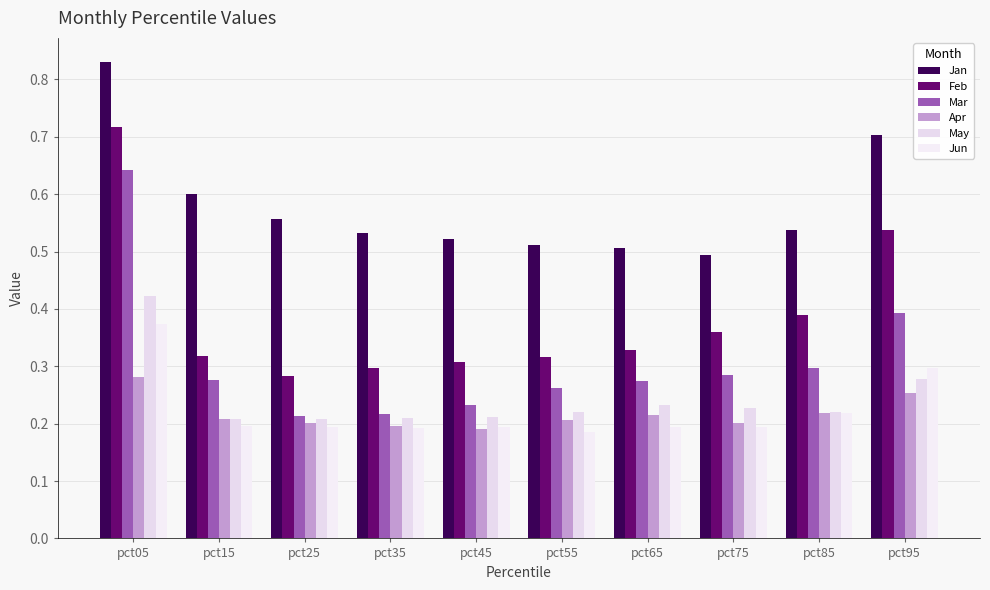

At which label does May reach its minimum?

pct15